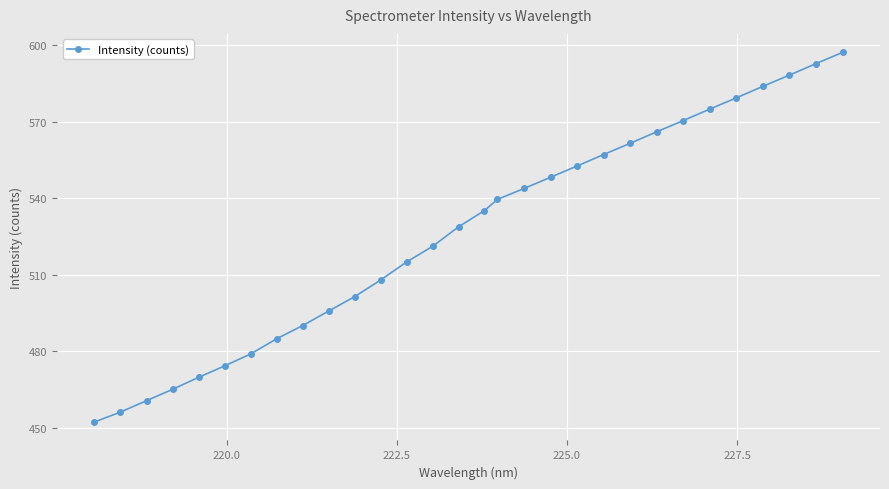

What is the average value?

526.4